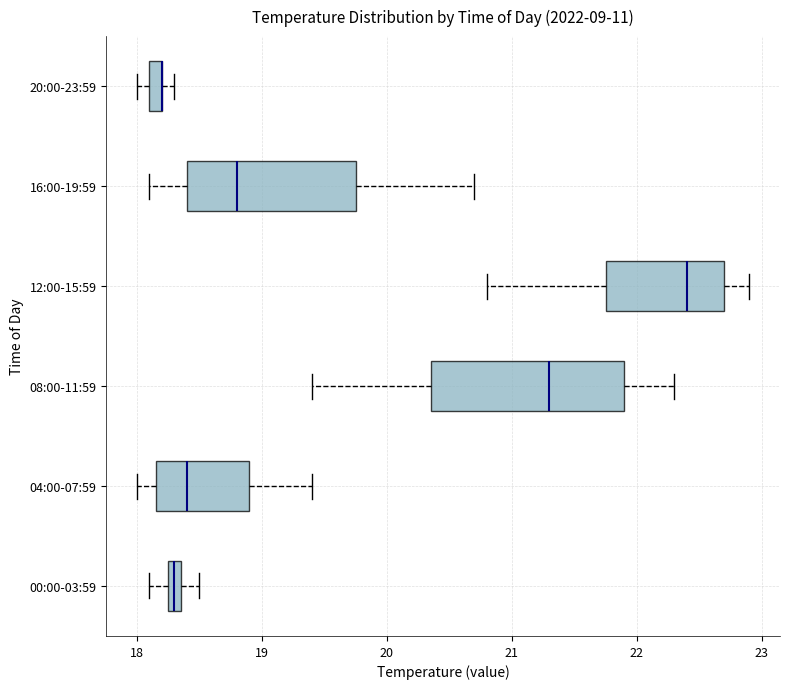

Where is the left edge of the box for 08:00-11:59 on the x-axis? The values are not printed on the chart, so give them approximately, as read against the axis.

20.4